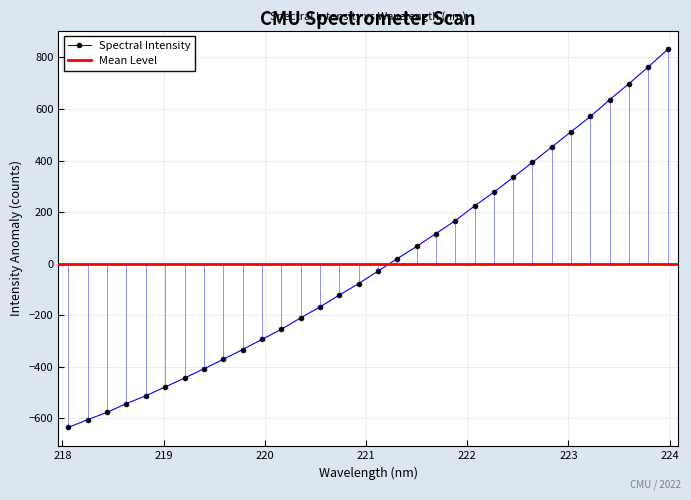

Between 222.4538 and 220.1623, which is larger?

222.4538